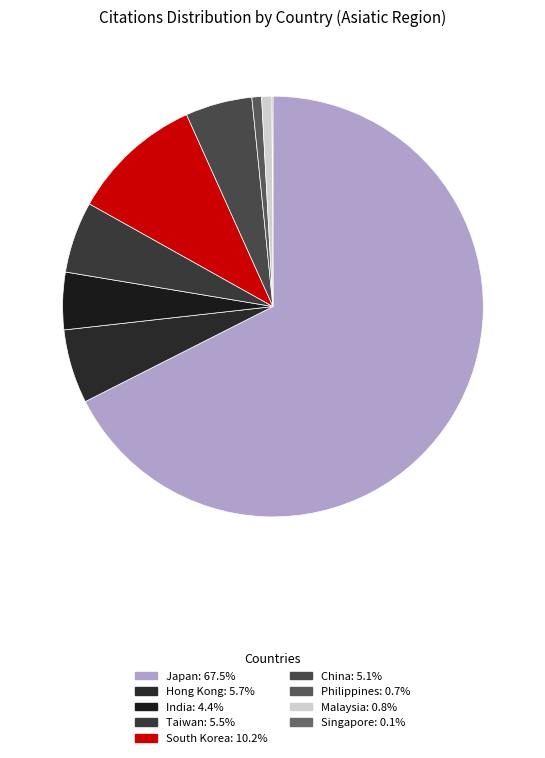

How many segments does this pie chart have?

9